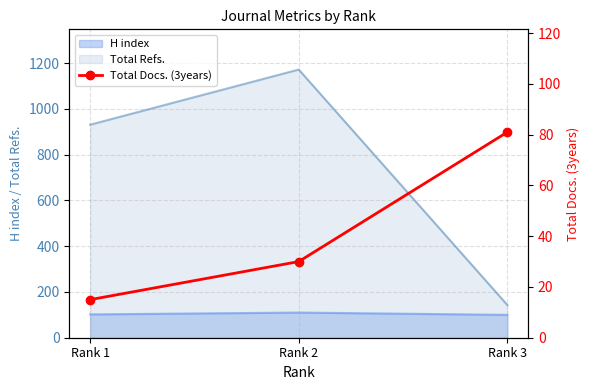

Count the number of values greater than 30.

1